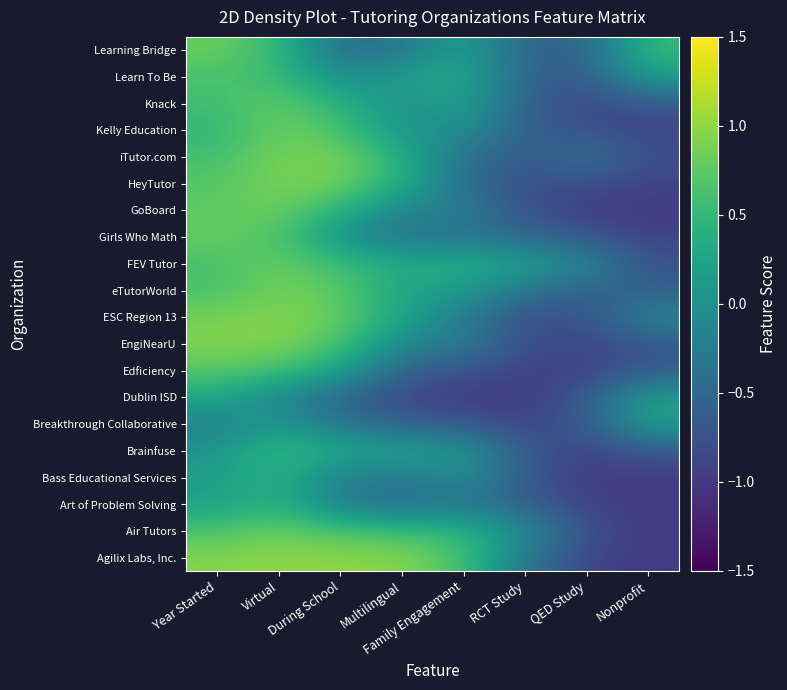

Between Year Started and RCT Study, which is larger?

Year Started